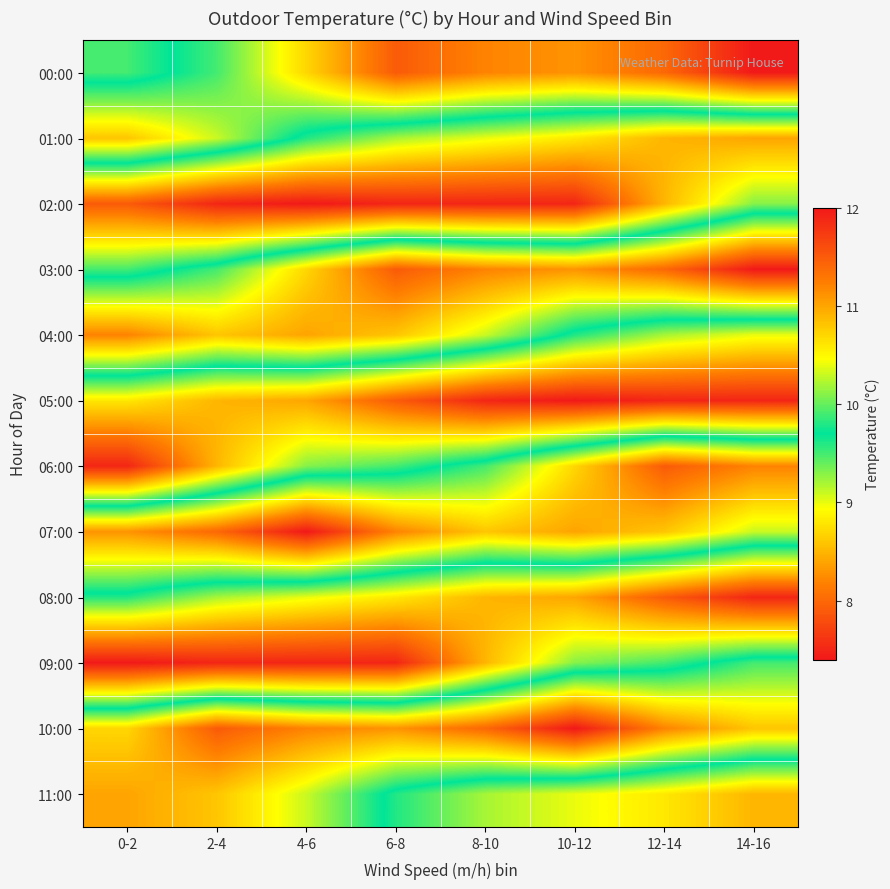

Reading left to right, transcribe all the data shown in this chart.

00:00: 0-2=9.5	2-4=9.9	4-6=10.7	6-8=11.5	8-10=11.2	10-12=11.1	12-14=11.4	14-16=12.0
01:00: 0-2=10.8	2-4=10.3	4-6=9.6	6-8=9.2	8-10=9.0	10-12=8.8	12-14=8.5	14-16=8.4
02:00: 0-2=7.9	2-4=7.5	4-6=7.4	6-8=7.5	8-10=7.5	10-12=7.5	12-14=8.5	14-16=9.3
03:00: 0-2=9.5	2-4=9.9	4-6=10.7	6-8=11.5	8-10=11.2	10-12=11.1	12-14=11.4	14-16=12.0
04:00: 0-2=11.2	2-4=10.8	4-6=11.0	6-8=10.8	8-10=10.3	10-12=9.6	12-14=9.2	14-16=9.0
05:00: 0-2=8.8	2-4=8.5	4-6=8.4	6-8=7.9	8-10=7.5	10-12=7.4	12-14=7.5	14-16=7.5
06:00: 0-2=7.5	2-4=8.5	4-6=9.3	6-8=9.5	8-10=9.9	10-12=10.7	12-14=11.5	14-16=11.2
07:00: 0-2=11.1	2-4=11.4	4-6=12.0	6-8=11.2	8-10=10.8	10-12=11.0	12-14=10.8	14-16=10.3
08:00: 0-2=9.6	2-4=9.2	4-6=9.0	6-8=8.8	8-10=8.5	10-12=8.4	12-14=7.9	14-16=7.5
09:00: 0-2=7.4	2-4=7.5	4-6=7.5	6-8=7.5	8-10=8.5	10-12=9.3	12-14=9.5	14-16=9.9
10:00: 0-2=10.7	2-4=11.5	4-6=11.2	6-8=11.1	8-10=11.4	10-12=12.0	12-14=11.2	14-16=10.8
11:00: 0-2=11.0	2-4=10.8	4-6=10.3	6-8=9.6	8-10=9.2	10-12=9.0	12-14=8.8	14-16=8.5